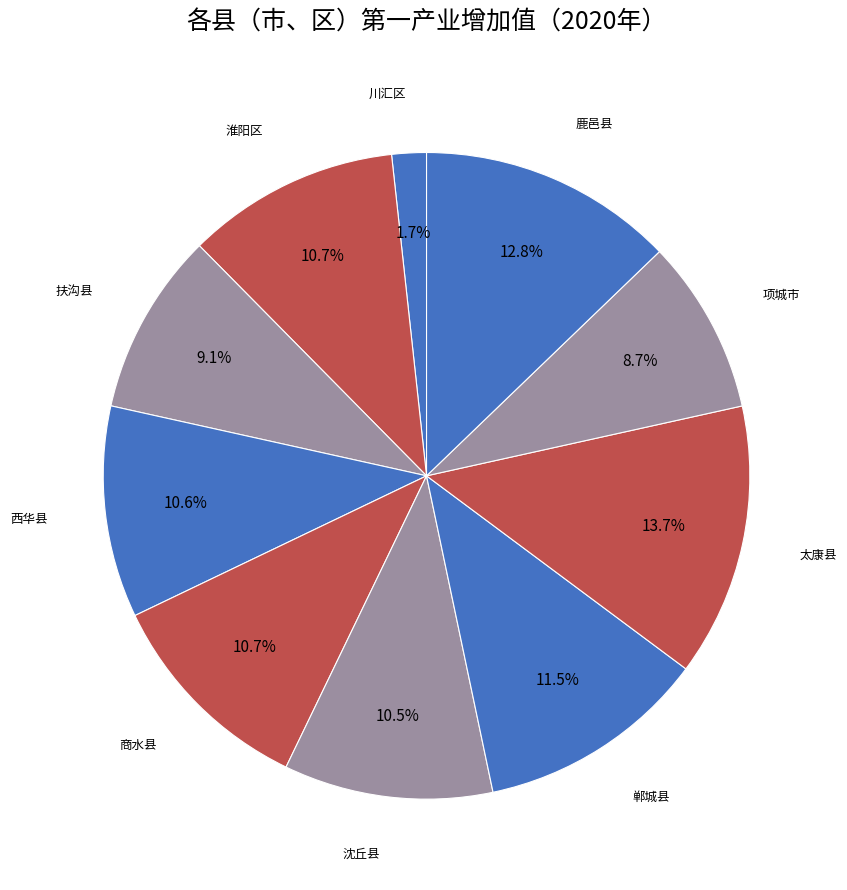

What is the ratio of the value at 商水县 to the value at 淮阳区?

1.0